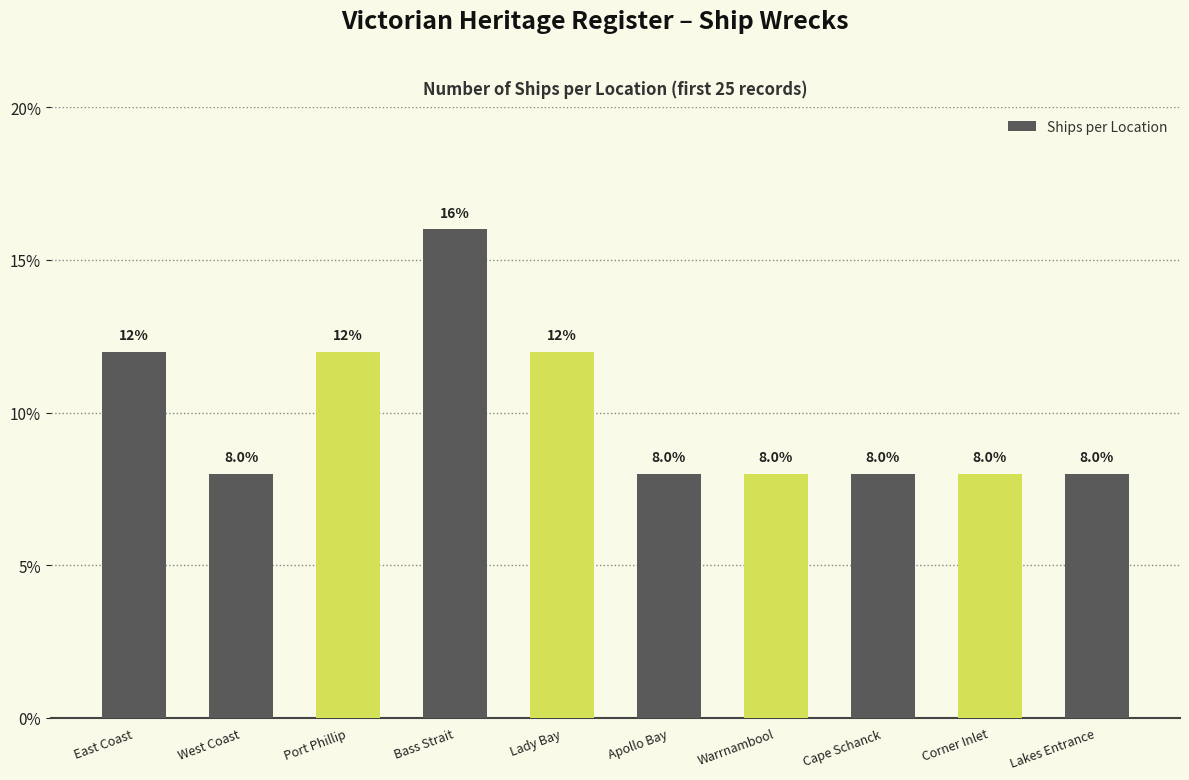

What is the sum of the values at Lakes Entrance and Warrnambool?

16